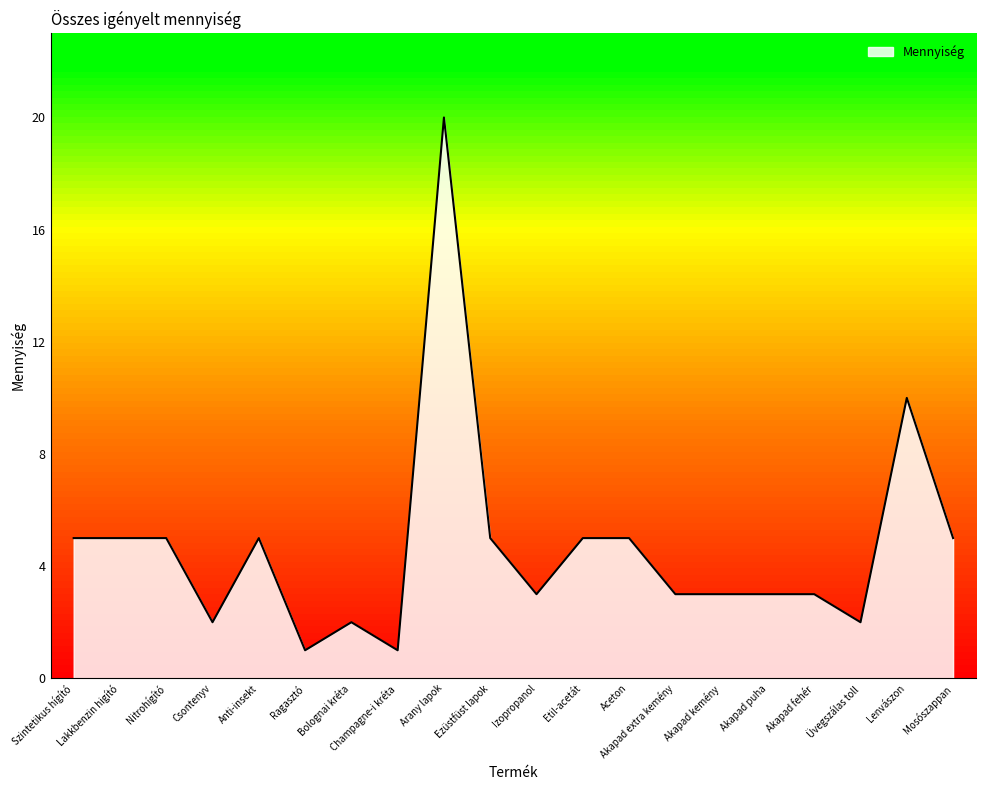

What is the change in value from Lakkbenzin higító to Csontenyv?

-3